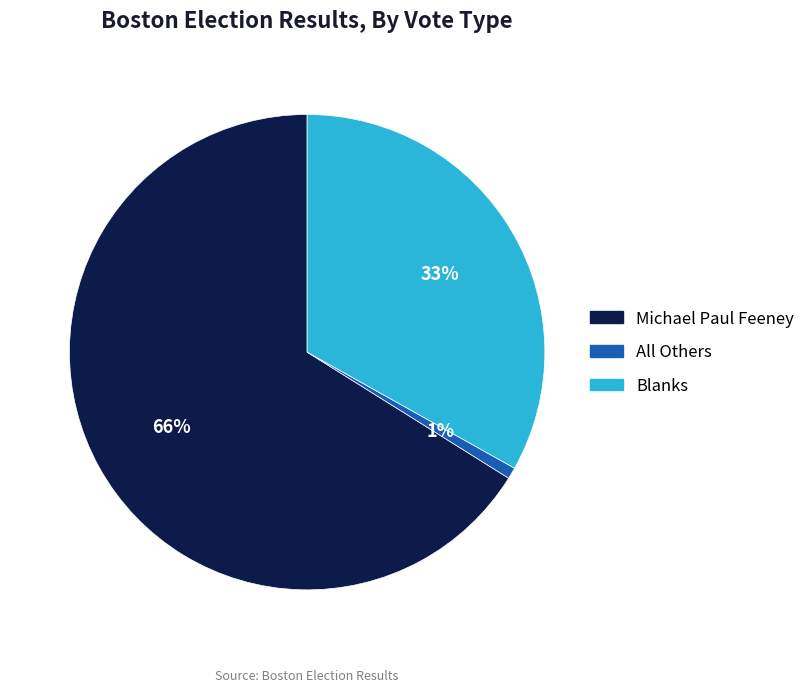

Does any single category account for the majority?

Yes